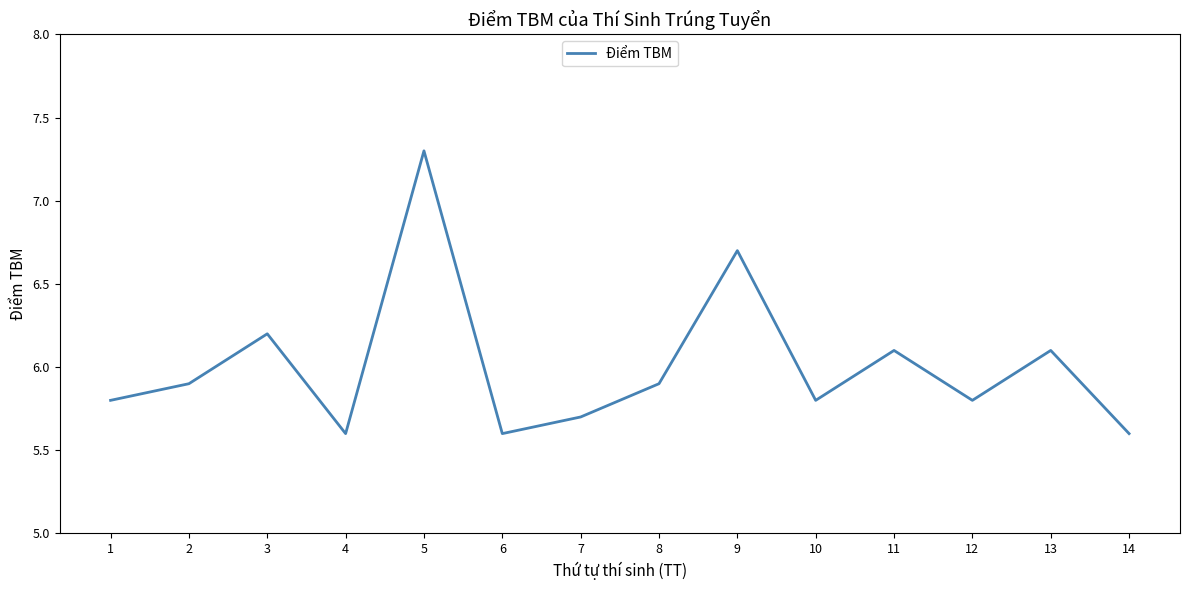

Approximately how many times larger is the value at 5 compared to 1?

1.3